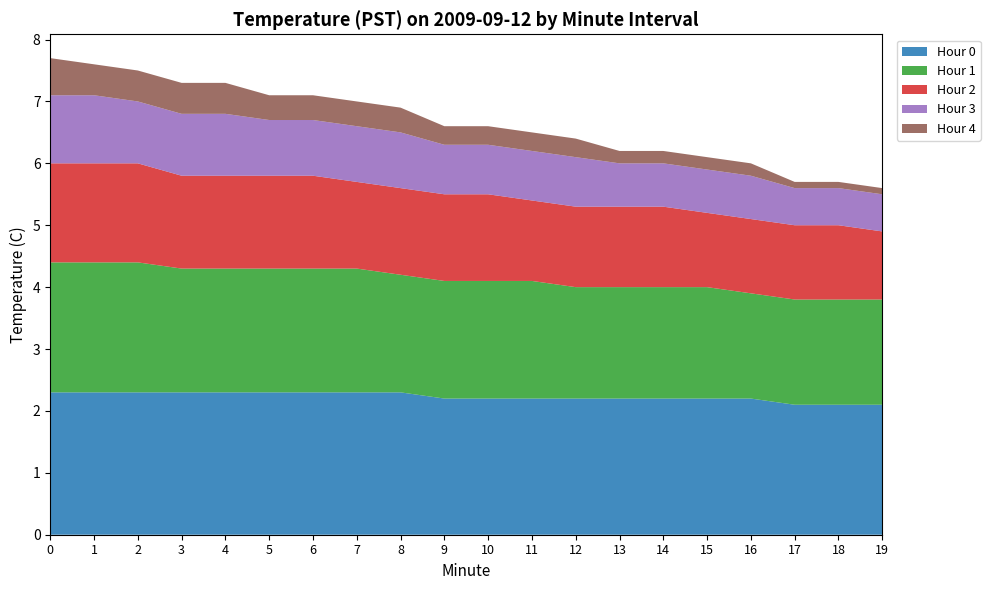

What is the total value across all series at 4?

7.3